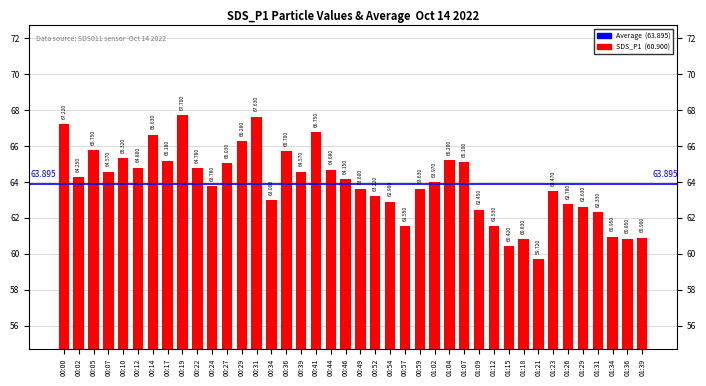

Which has a higher value, 00:12 or 00:19?

00:19